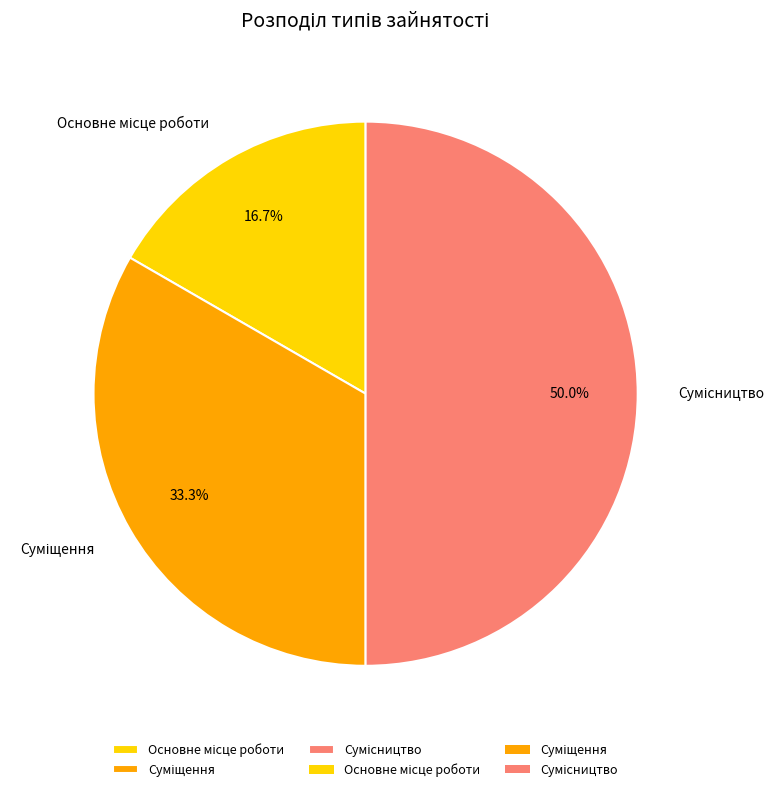

Does Сумісництво account for over 50% of the chart?

No